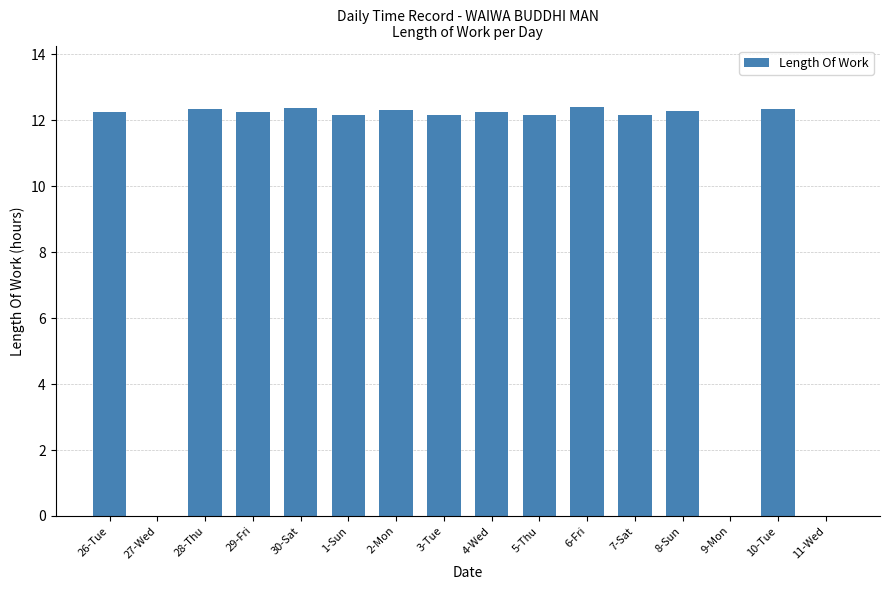

Are the bars horizontal?

No